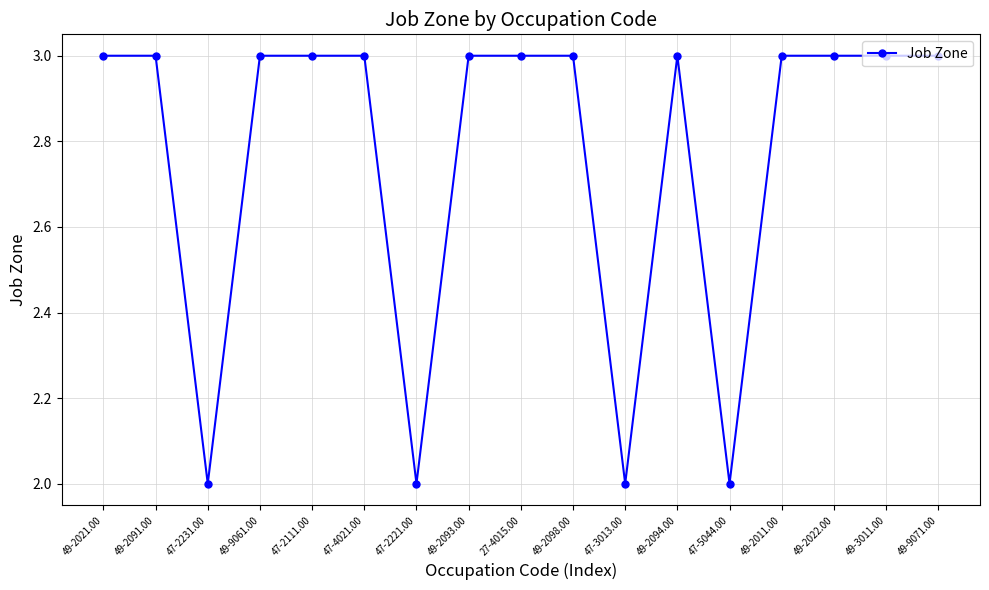

True or false: the data shows 5 at 49-3011.00.

False